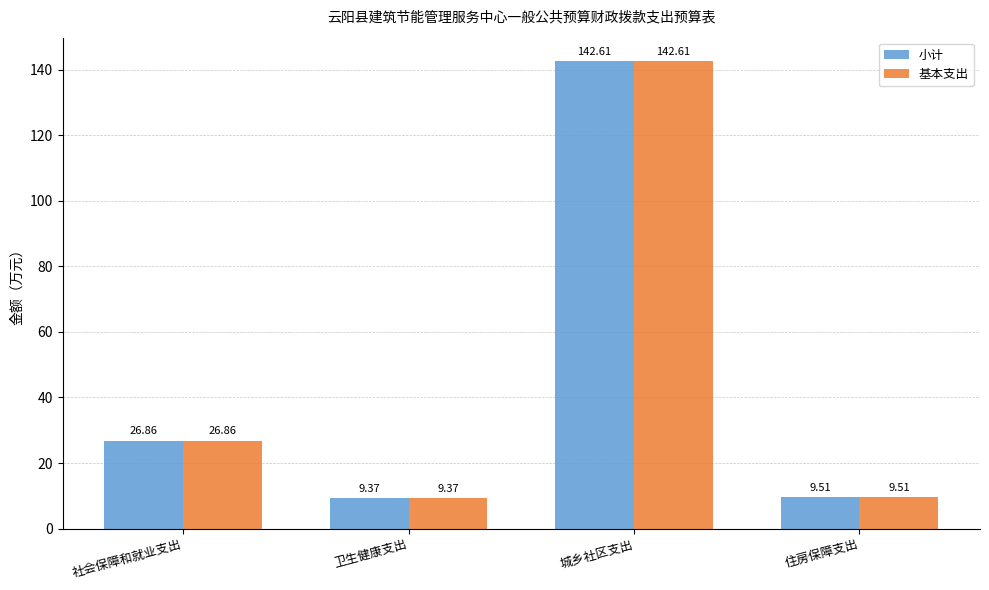

How many bars are there in each group?

2